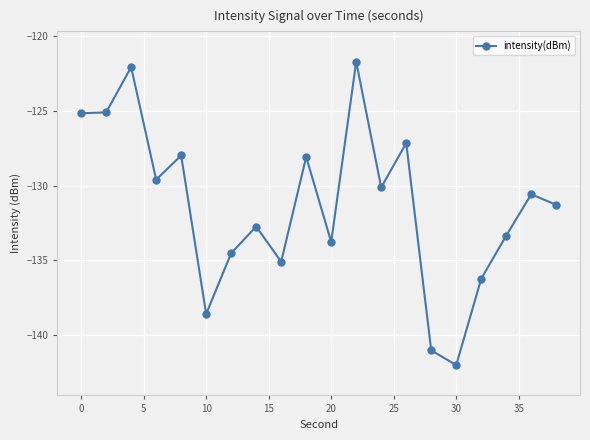

How many interior local peaks (higher than both neighbors) does the data have?

7